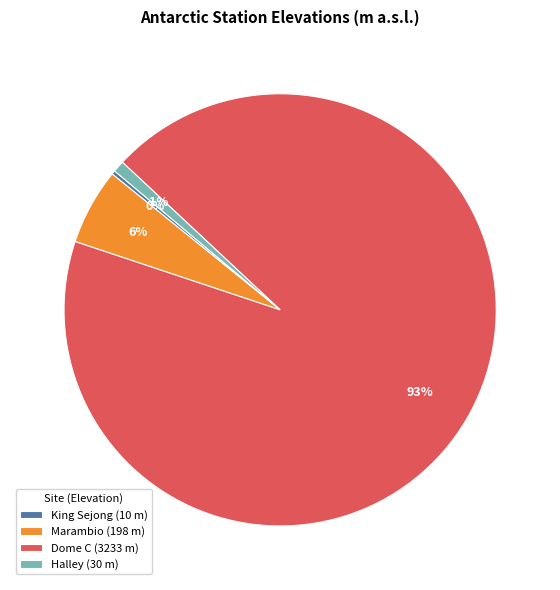

Is the sum of King Sejong (10 m) and Dome C (3233 m) greater than half?

Yes